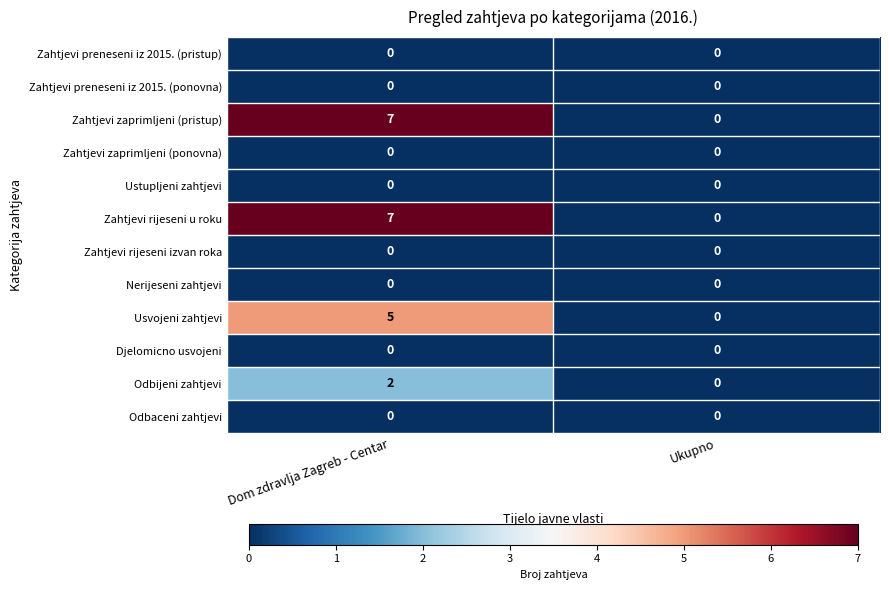

Is it true that Odbijeni zahtjevi equals 1 at Ukupno?

False